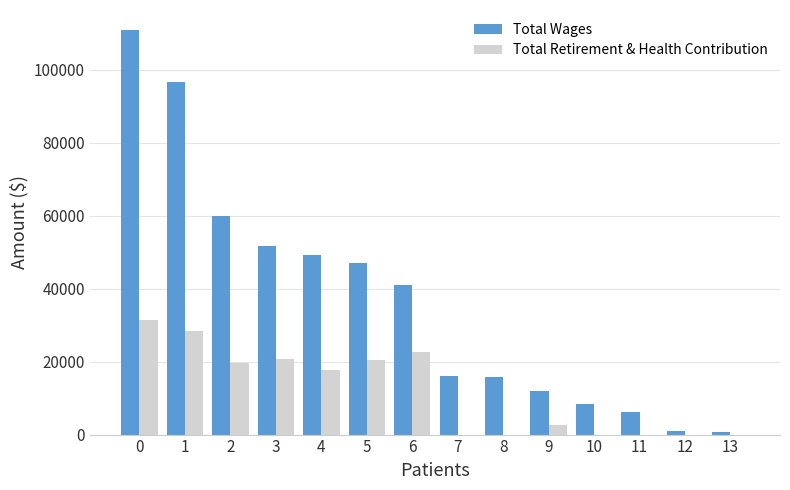

Which series has the largest total across all categories?

Total Wages